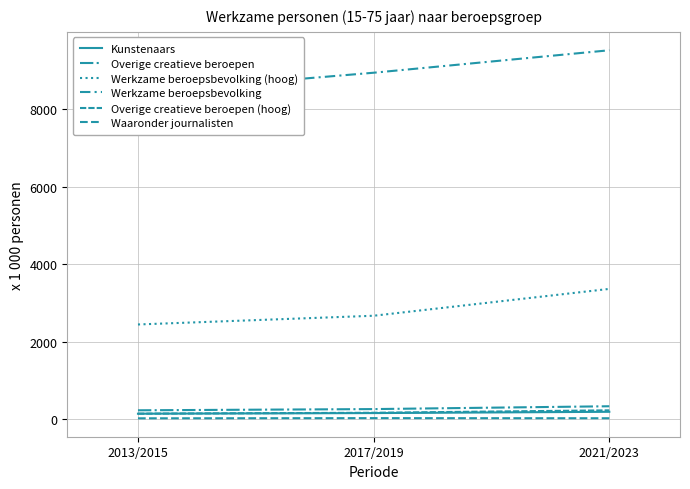

Rank the series at 2013/2015 from highest to lowest value.

Werkzame beroepsbevolking, Werkzame beroepsbevolking (hoog), Overige creatieve beroepen, Overige creatieve beroepen (hoog), Kunstenaars, Waaronder journalisten